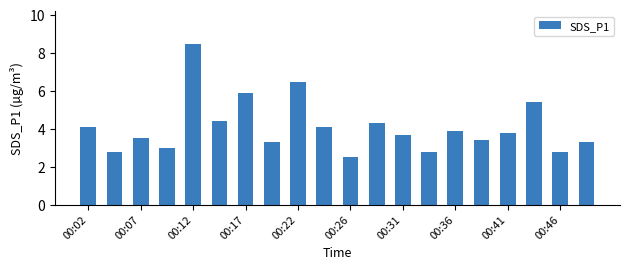

Reading left to right, what are all the values shown in this chart?

4.1	2.8	3.5	3.0	8.5	4.4	5.9	3.3	6.5	4.1	2.5	4.3	3.7	2.8	3.9	3.4	3.8	5.4	2.8	3.3